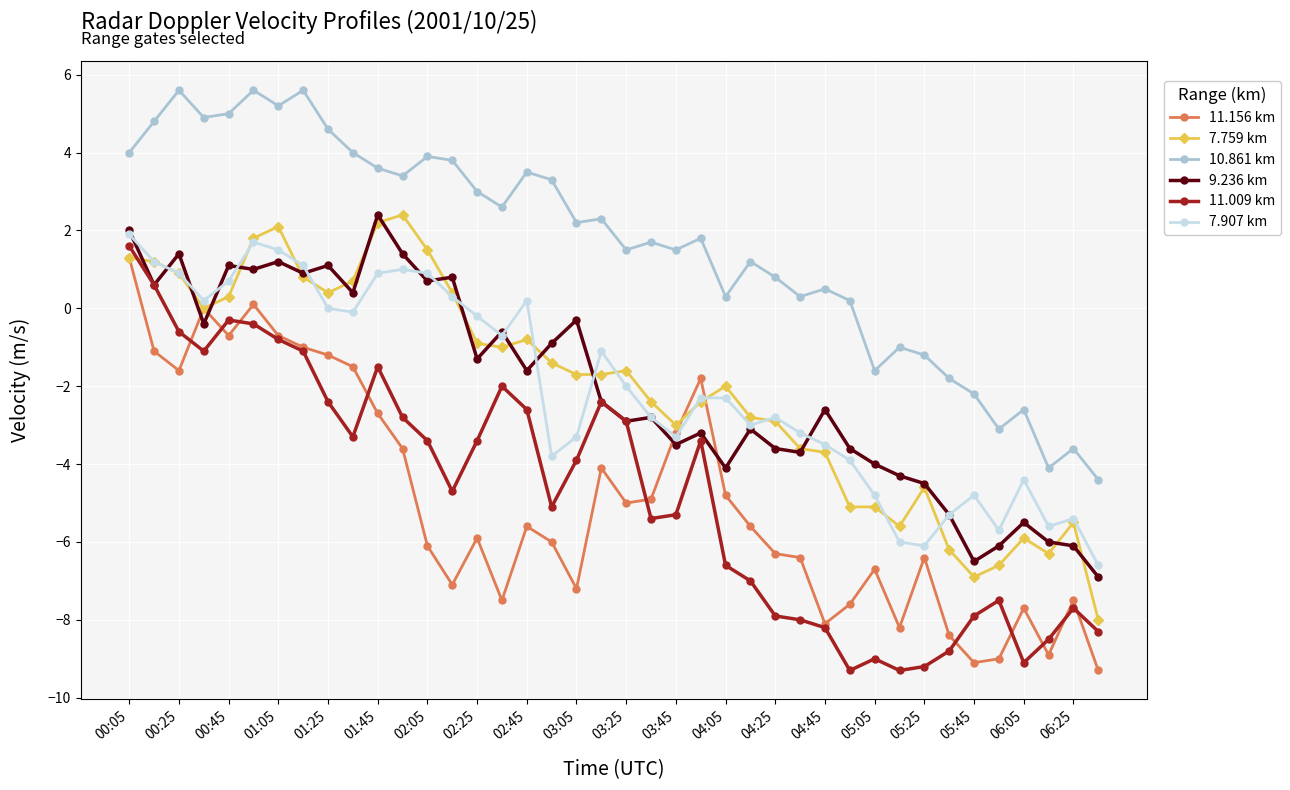

What is the highest value of the 11.156 km series?

1.3